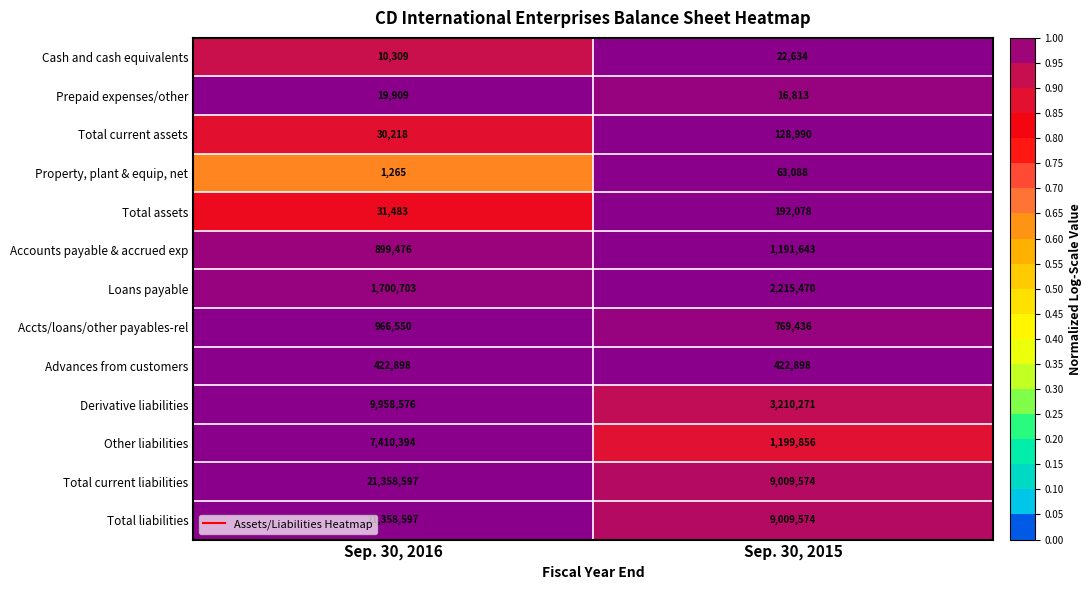

The value of Prepaid expenses/other at Sep. 30, 2015 is 16813. True or false?

True